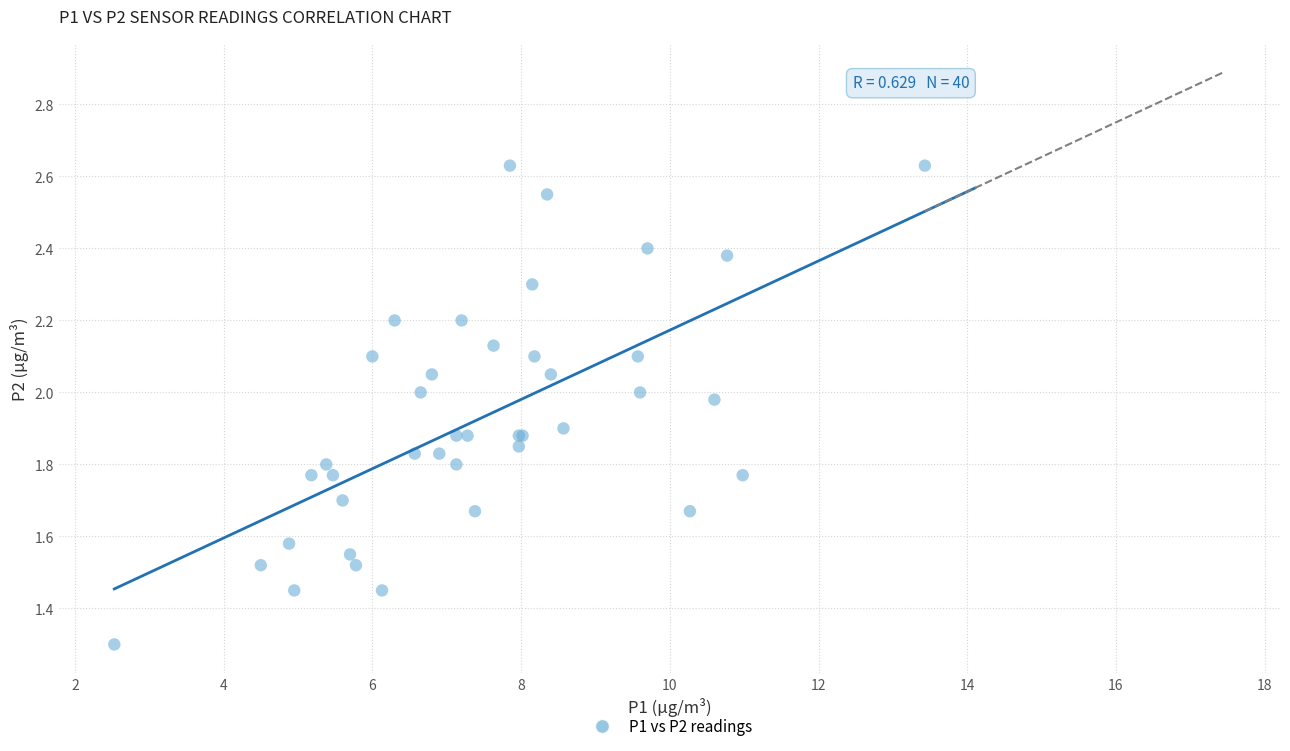

What Y value in the scatter plot is closest to 1?

1.3